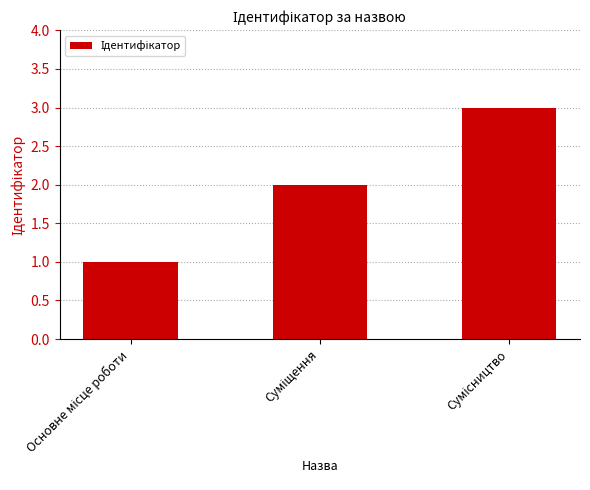

What is the maximum value shown in the chart?

3